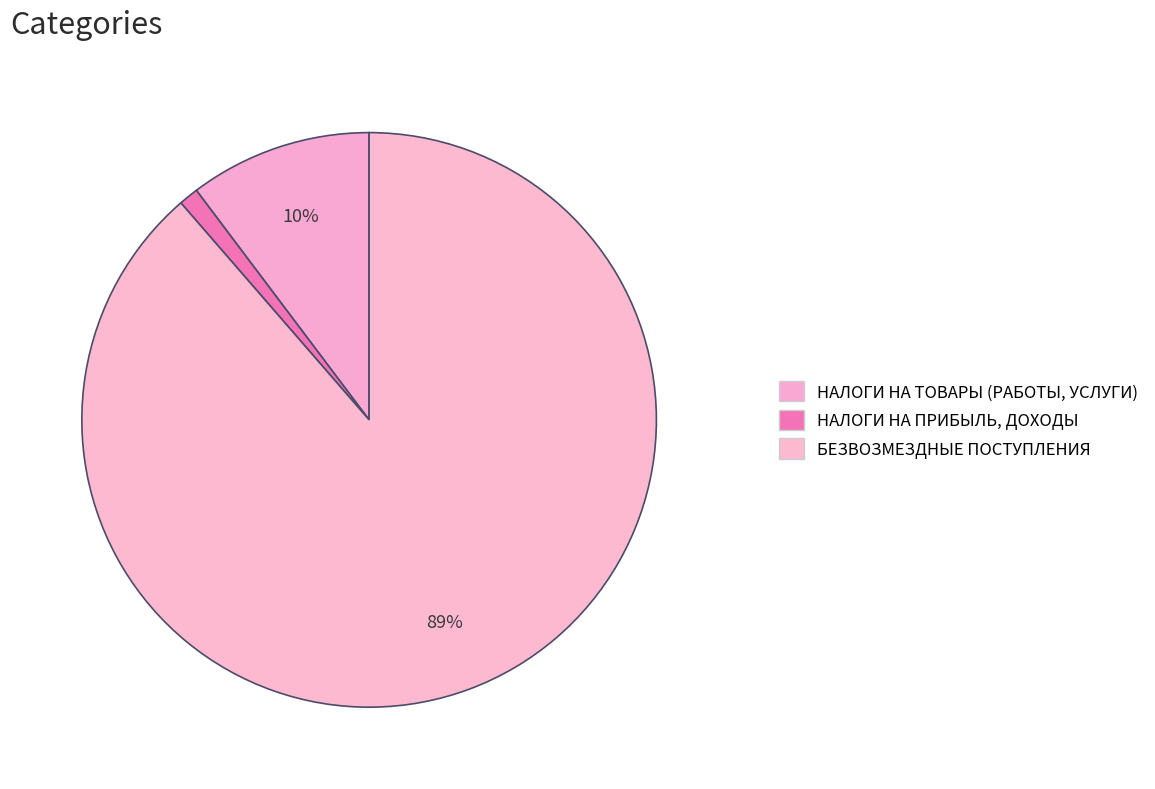

How much of the chart is everything except БЕЗВОЗМЕЗДНЫЕ ПОСТУПЛЕНИЯ?

10.5%